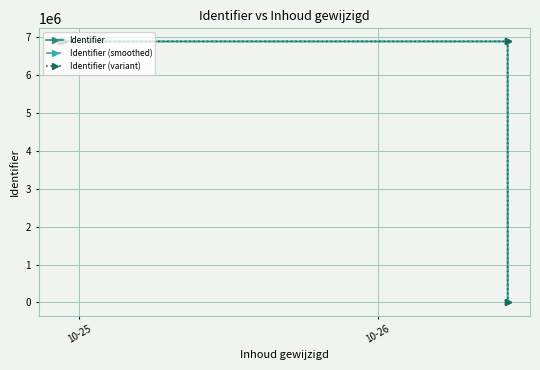

Which series has the widest spread of values?

Identifier (variant)